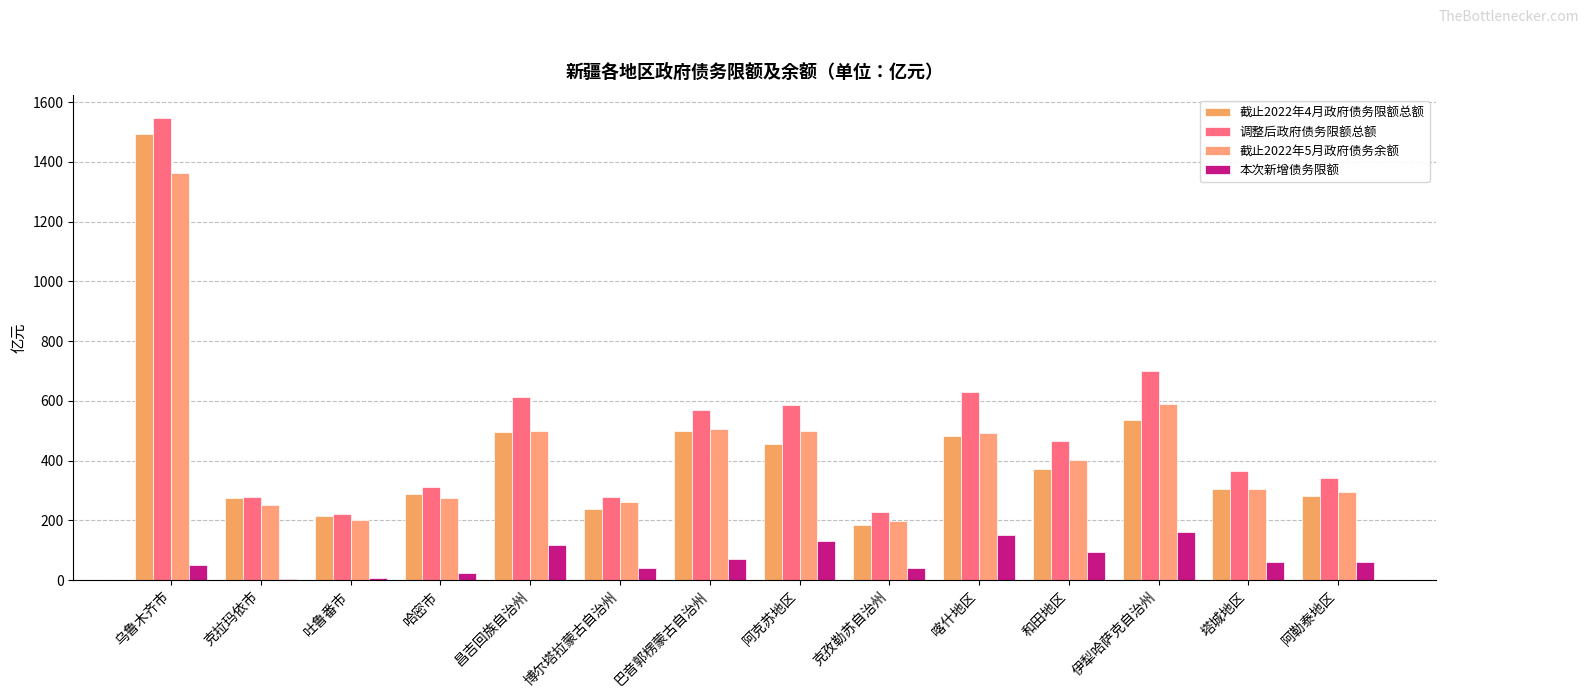

What position from the left is 乌鲁木齐市?

1